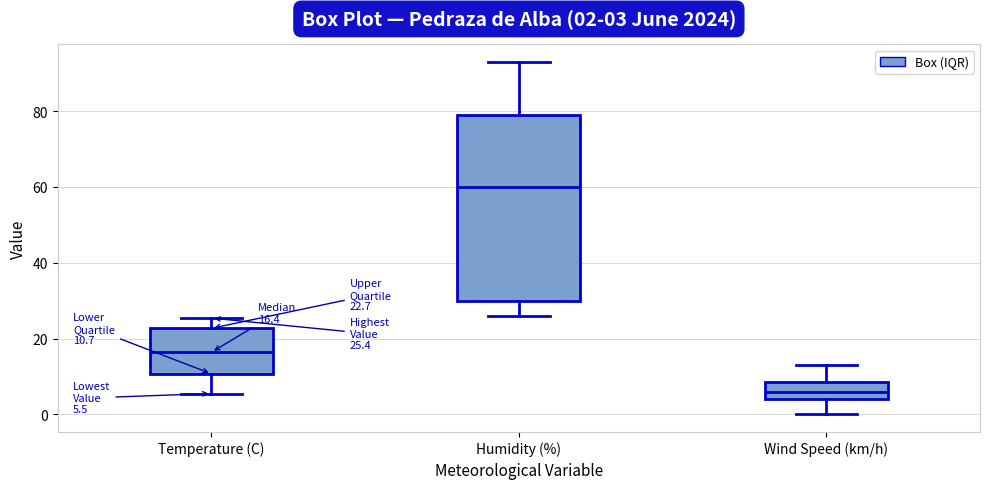

Which box is the tallest, from its lower edge to its upper edge?

Humidity (%)